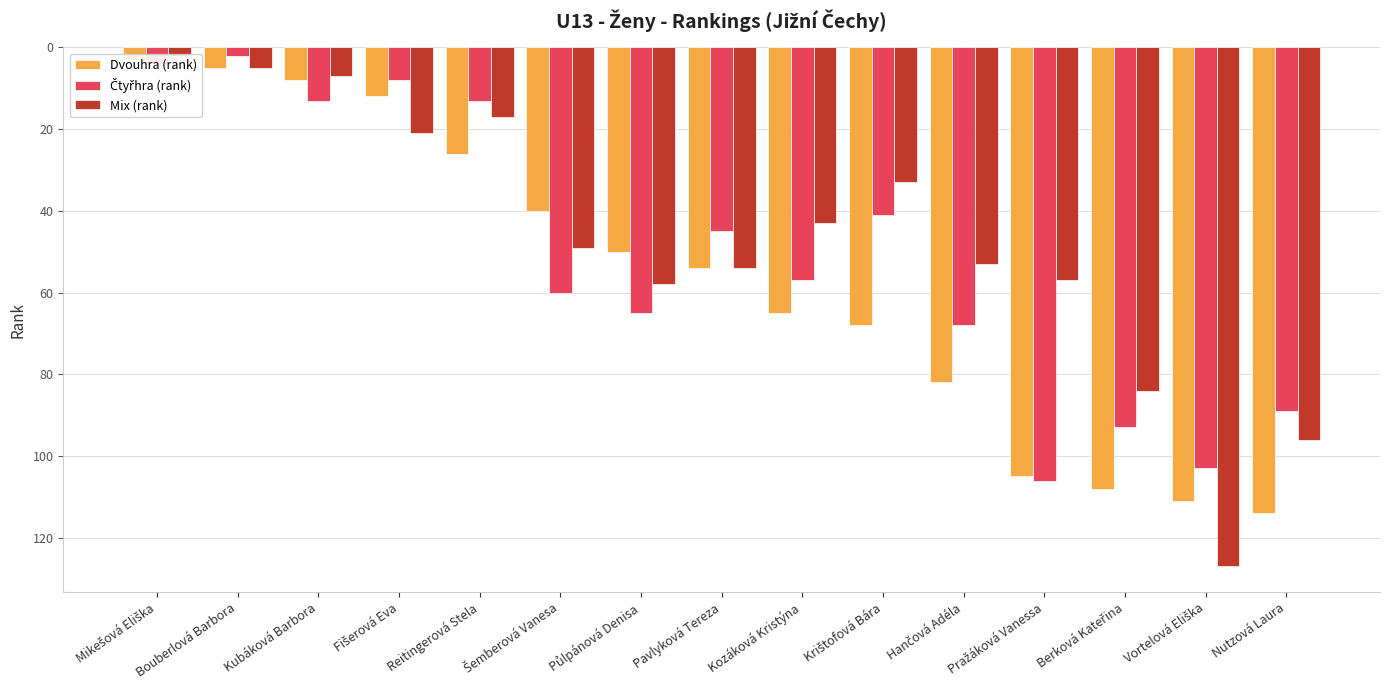

The value of Mix (rank) at Hančová Adéla is 53. True or false?

True